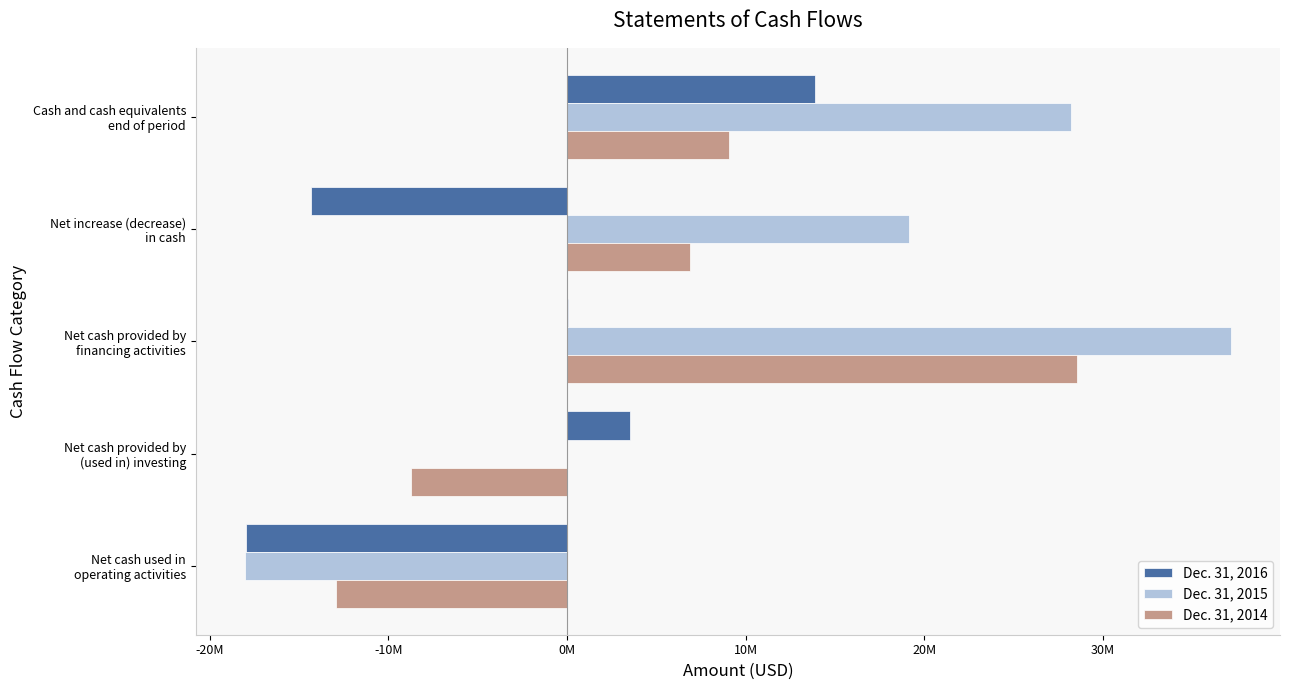

Rank the series by their maximum value, from lowest to highest.

Dec. 31, 2016, Dec. 31, 2014, Dec. 31, 2015